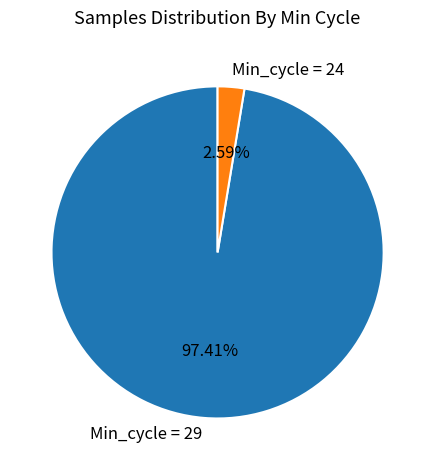

Rank the categories by value from highest to lowest.

Min_cycle = 29, Min_cycle = 24